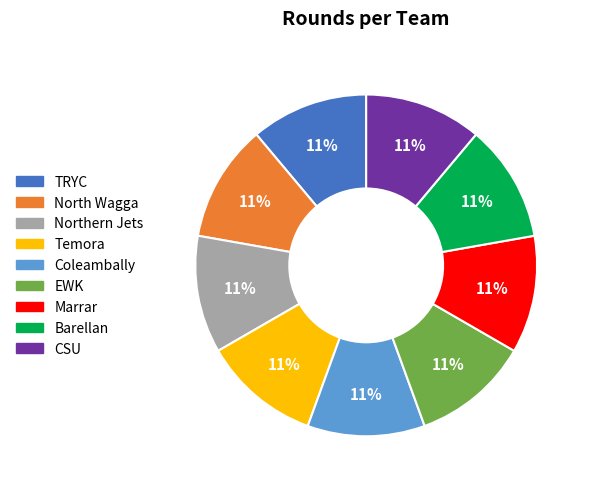

To the nearest percent, what is the average slice percentage?

11%